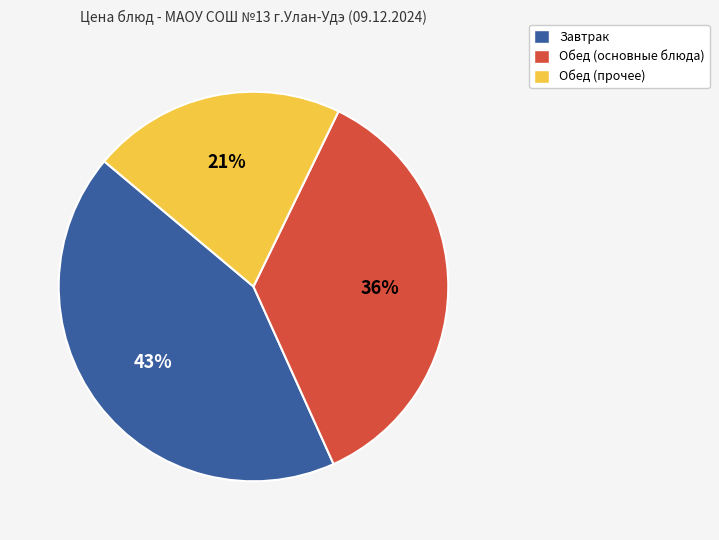

To the nearest percent, what is the difference between the Обед (прочее) and Обед (основные блюда) slice percentages?

15%